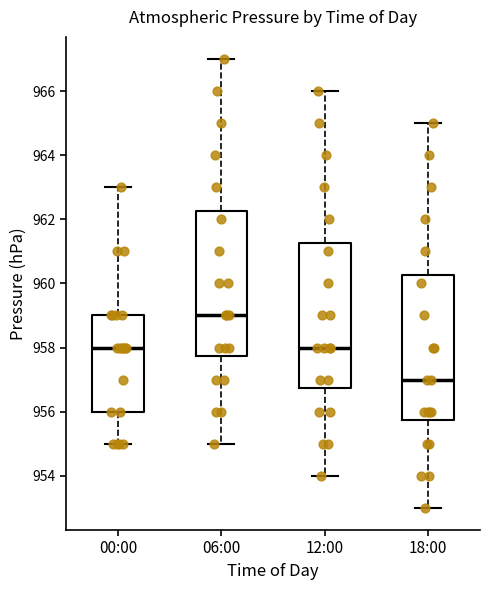

Where is the upper edge of the box for 18:00 on the y-axis? The values are not printed on the chart, so give them approximately, as read against the axis.

960.2